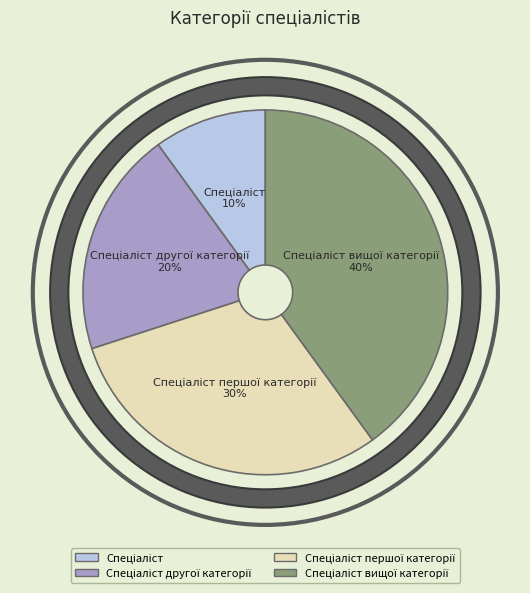

True or false: Спеціаліст accounts for 10% of the total.

True